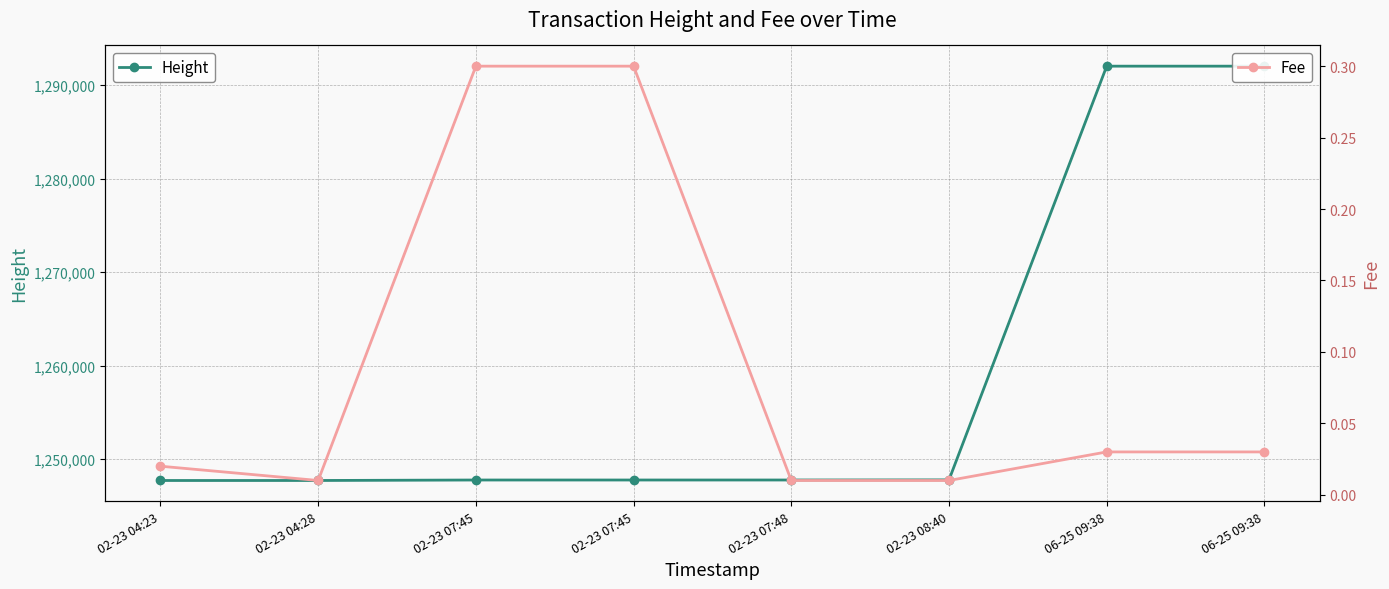

Between 02-23 04:23 and 02-23 08:40, which series saw the biggest shift?

Height